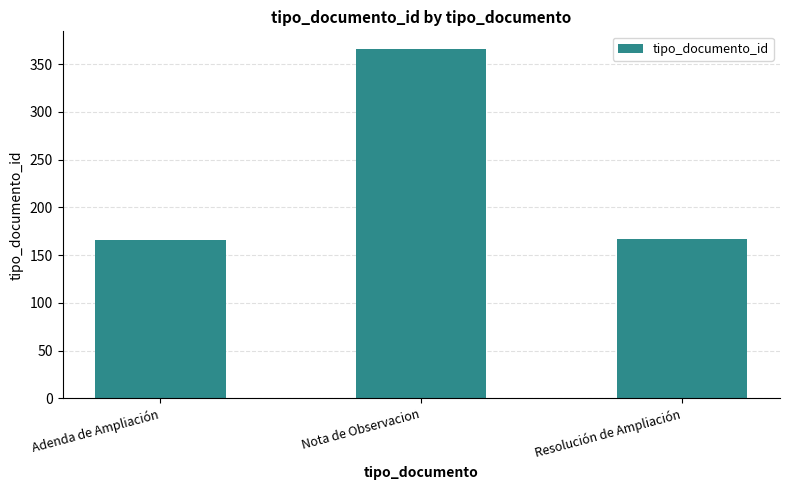

How many distinct data groups are displayed?

1